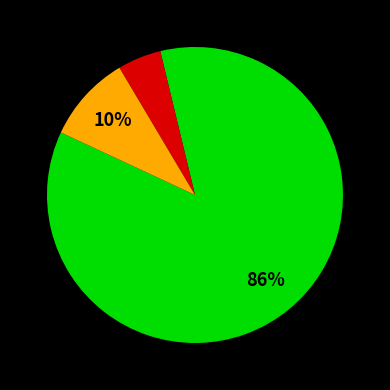

Is there any slice that represents more than half of the pie?

Yes